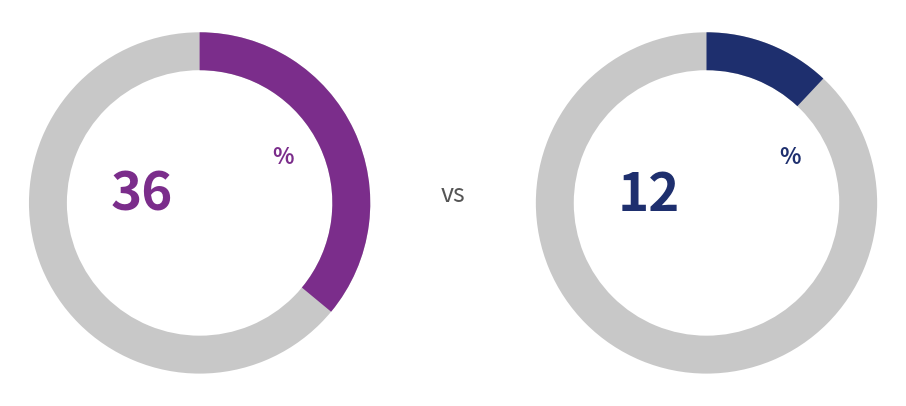

What portion of the pie excludes Гусев Егор?

100.0%